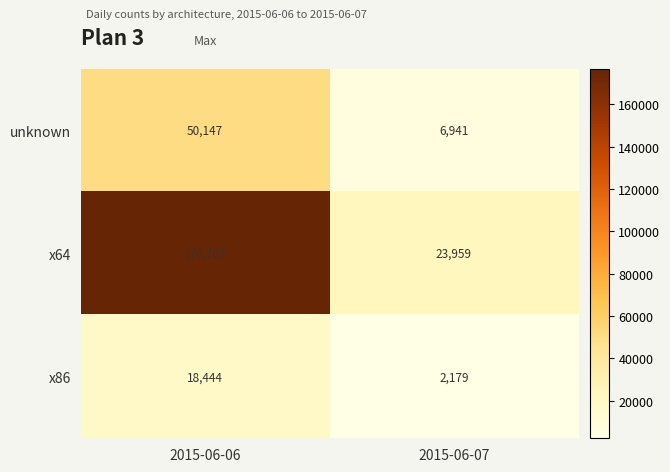

Which series has the widest spread of values?

x64